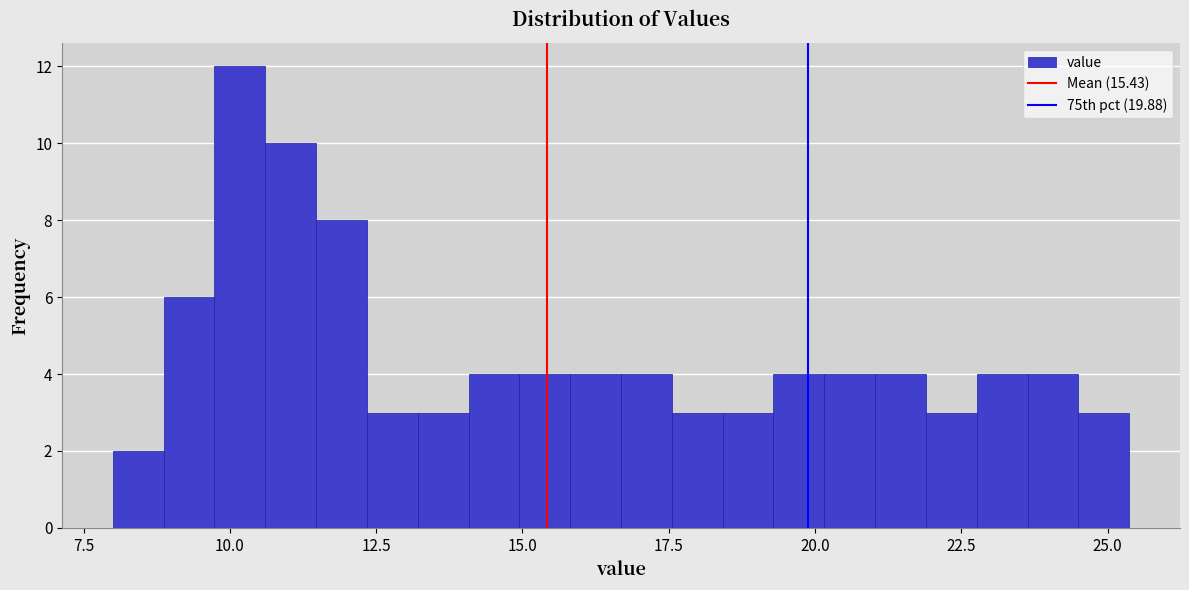

Around what value on the x-axis is the tallest bar? Give the approximate position of its centre, as read against the axis.

10.0